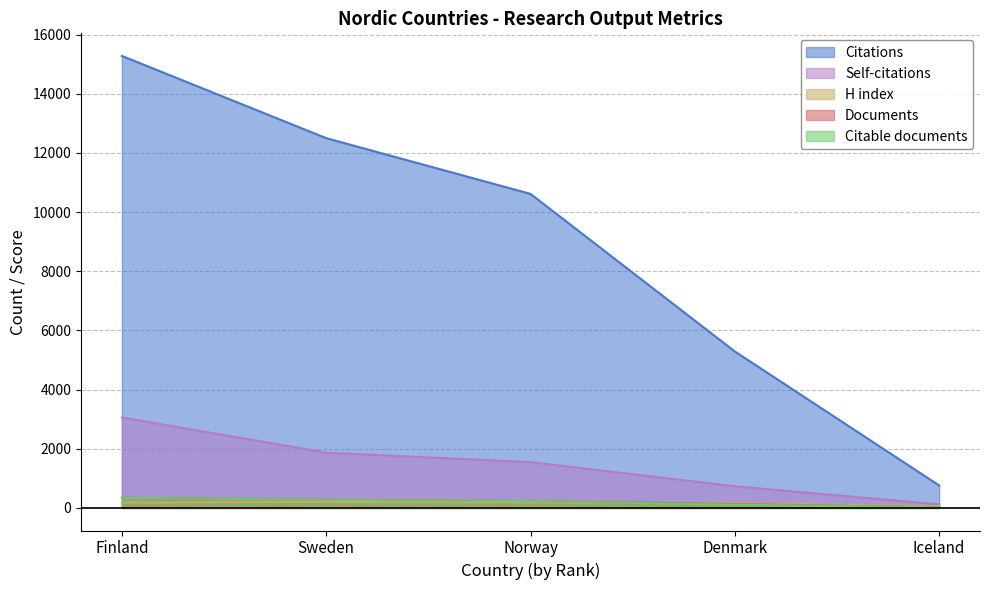

Which series has the largest total across all categories?

Citations